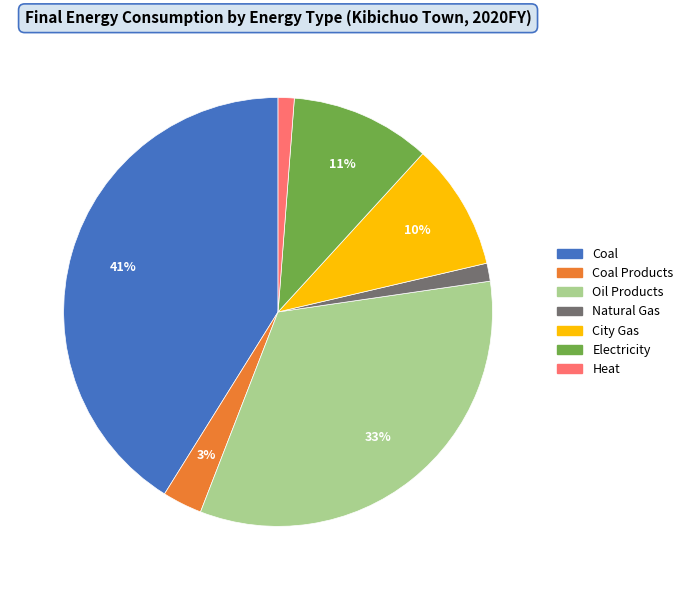

To the nearest percent, what is the average slice percentage?

14%